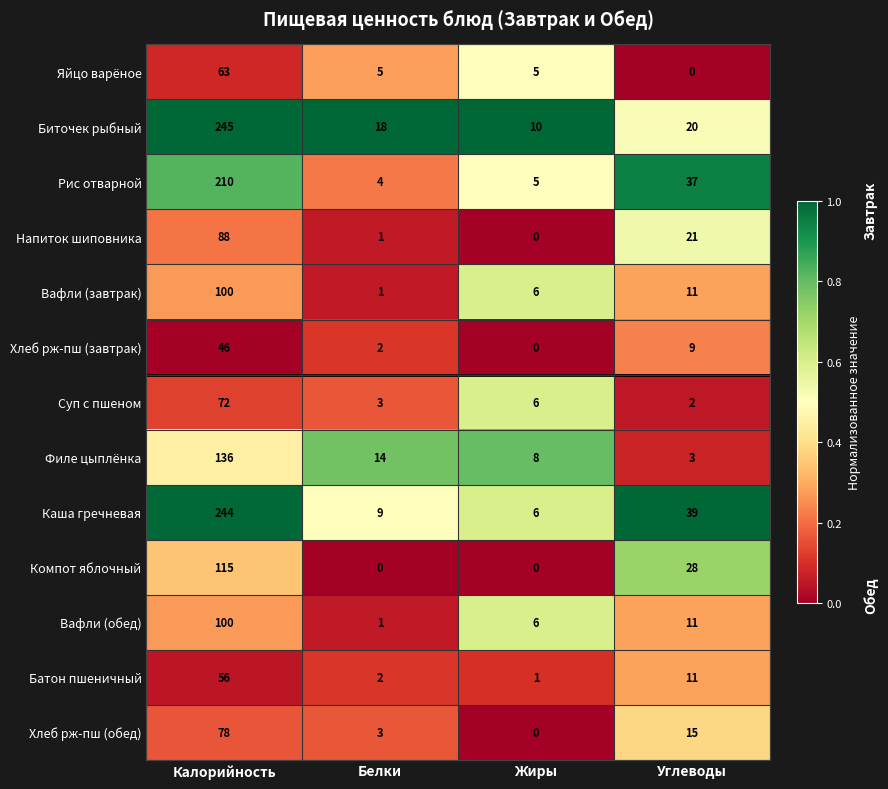

Which label corresponds to the largest value in the chart?

Калорийность